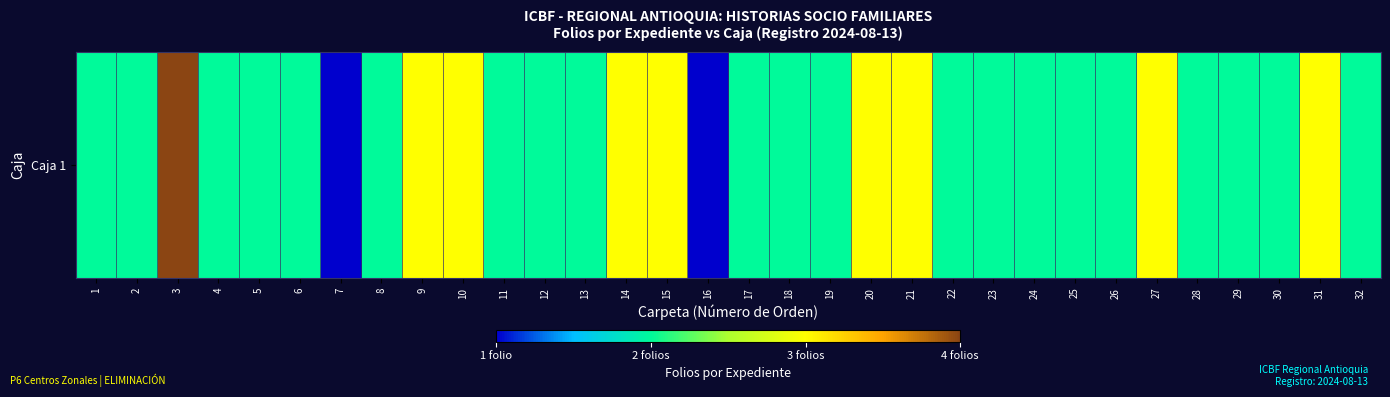

Reading left to right, transcribe all the data shown in this chart.

1=2	2=2	3=4	4=2	5=2	6=2	7=1	8=2	9=3	10=3	11=2	12=2	13=2	14=3	15=3	16=1	17=2	18=2	19=2	20=3	21=3	22=2	23=2	24=2	25=2	26=2	27=3	28=2	29=2	30=2	31=3	32=2